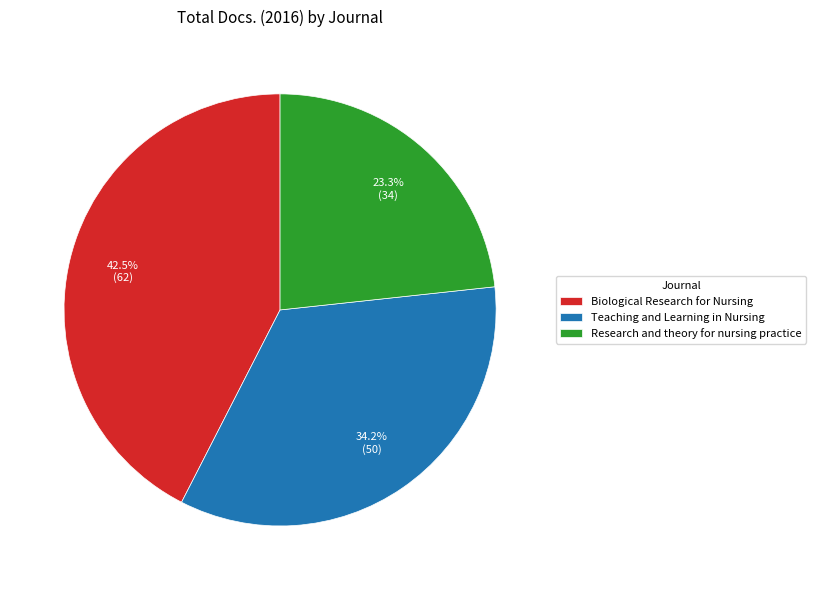

How many slices are in this pie chart?

3